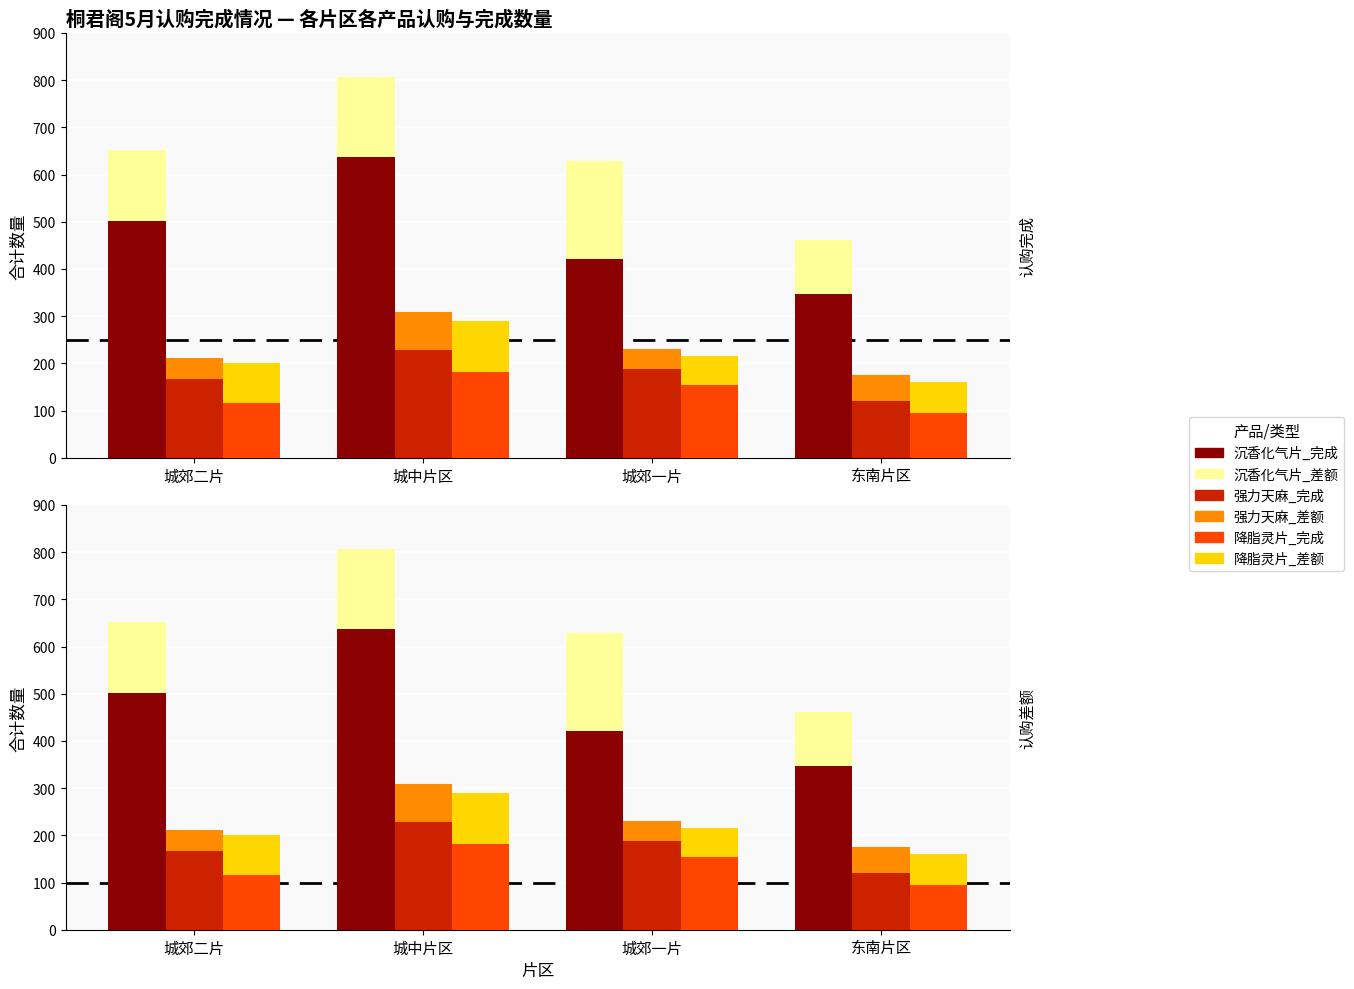

What position from the left is 城中片区?

2